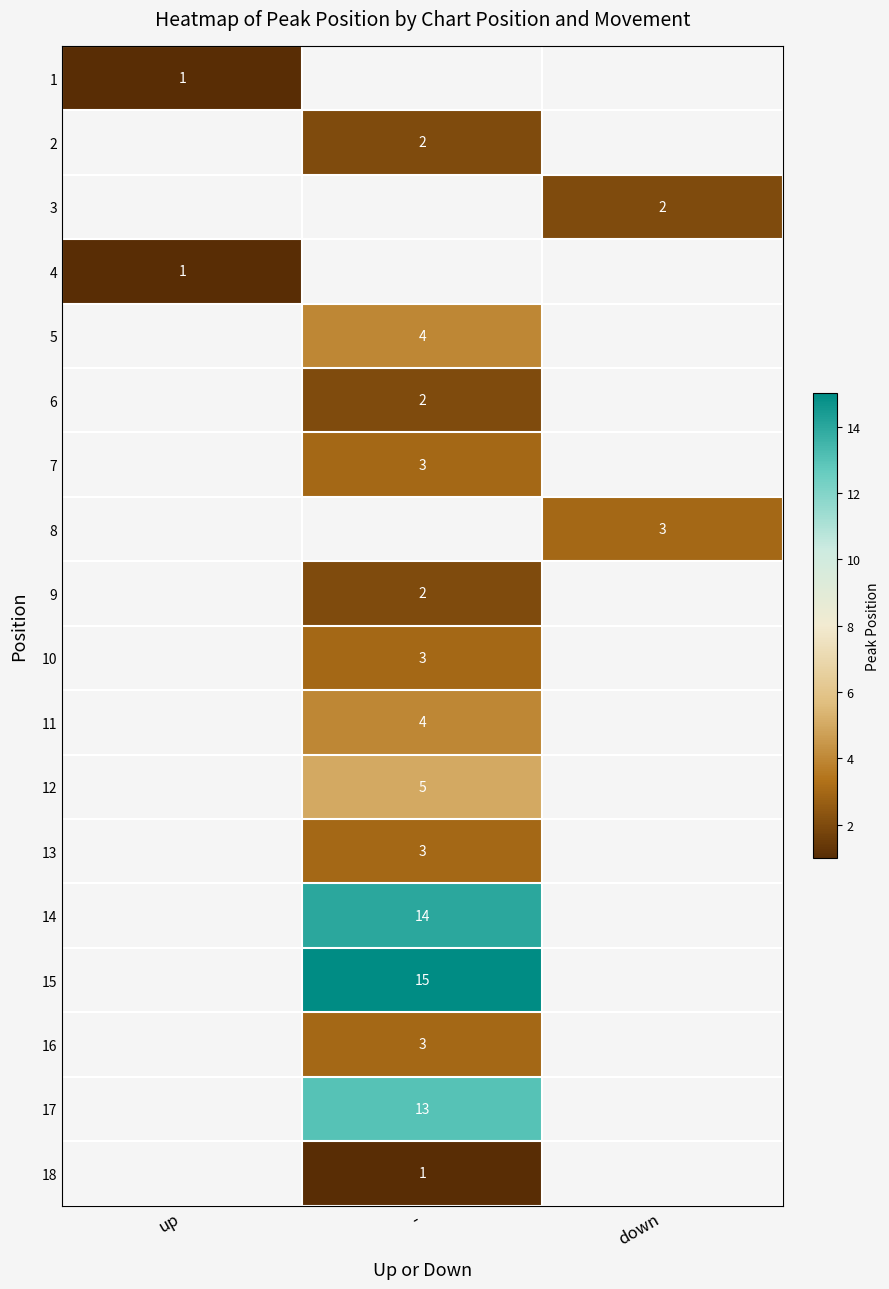

What is the smallest value displayed?

1.0